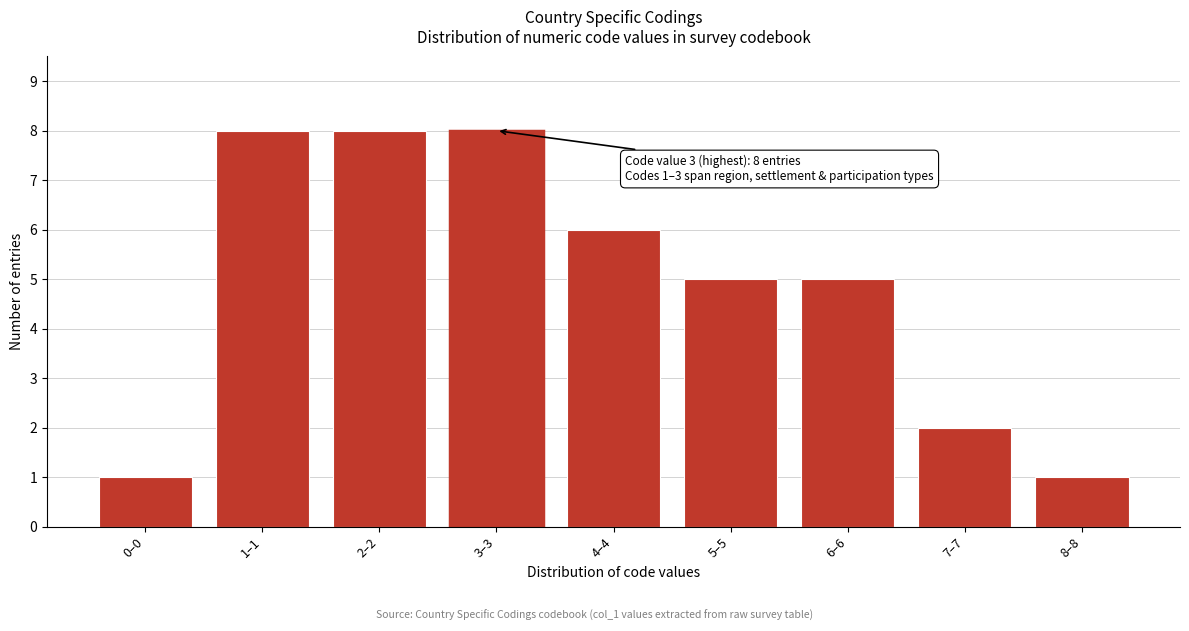

Reading left to right, extract all data points from this chart.

0–0=1	1–1=8	2–2=8	3–3=8	4–4=6	5–5=5	6–6=5	7–7=2	8–8=1